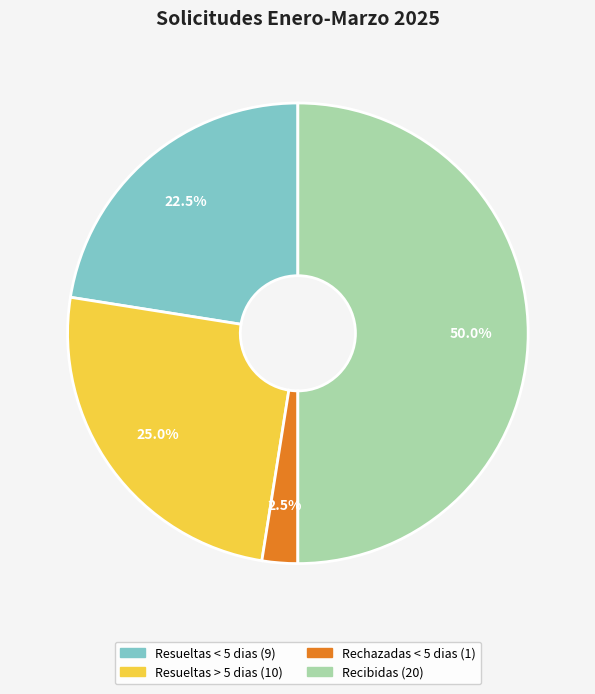

What is the ratio of the value at Resueltas < 5 dias to the value at Rechazadas < 5 dias?

9.0